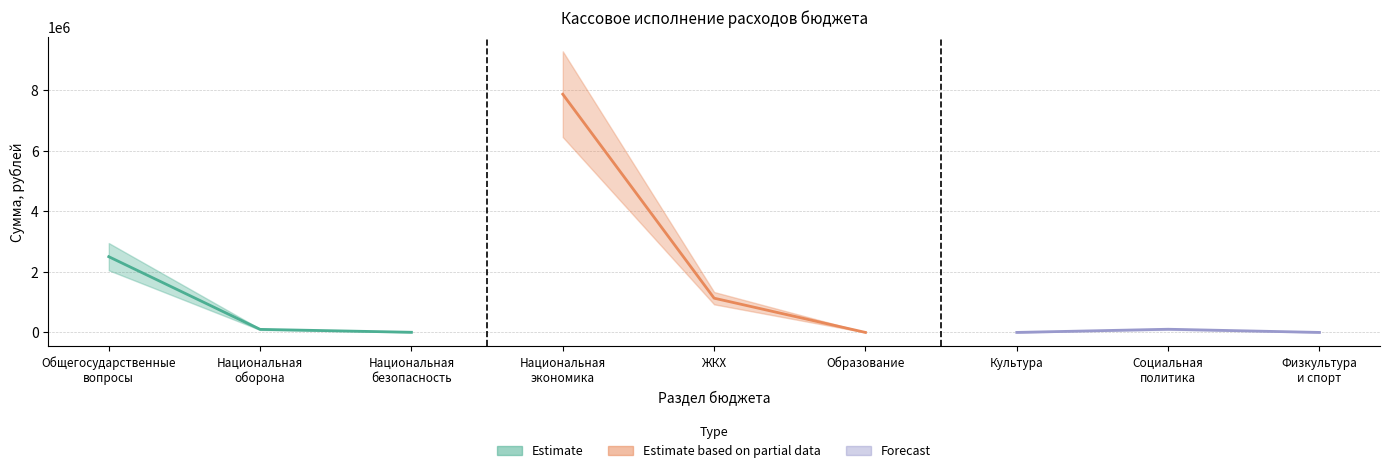

Reading right to left, extract all data points from this chart.

Estimate: 5000.0	100615.6	2501641.9
Estimate based on partial data: 0.0	1131316.4	7868460.8
Forecast: 0.0	104969.5	0.0